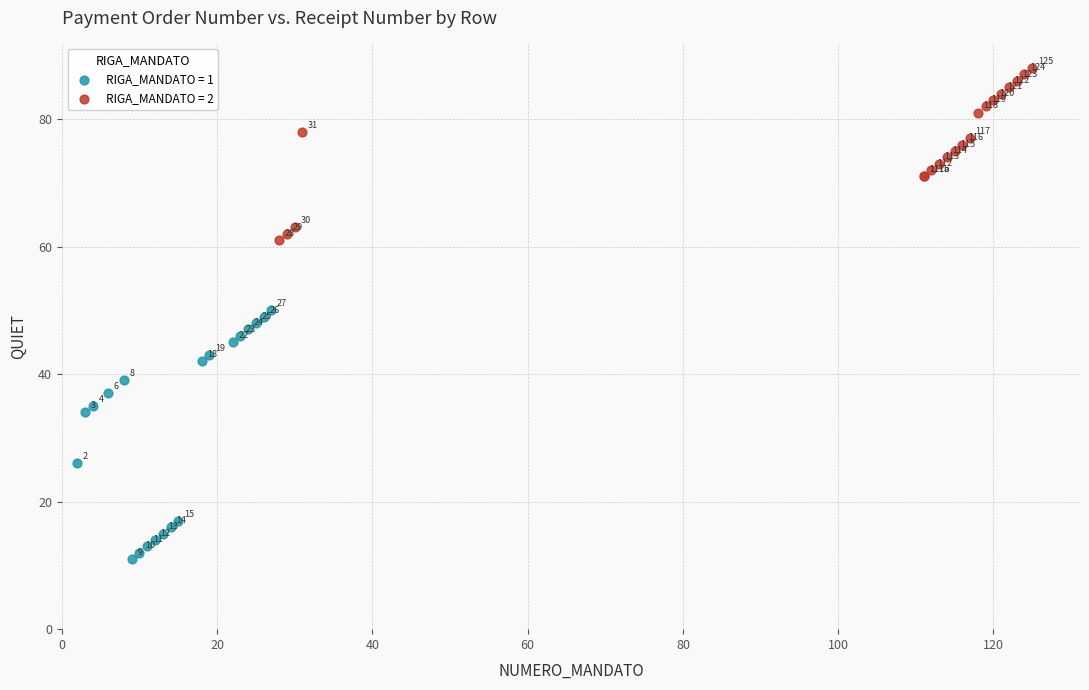

Which series contains the lowest Y value?

RIGA_MANDATO = 1